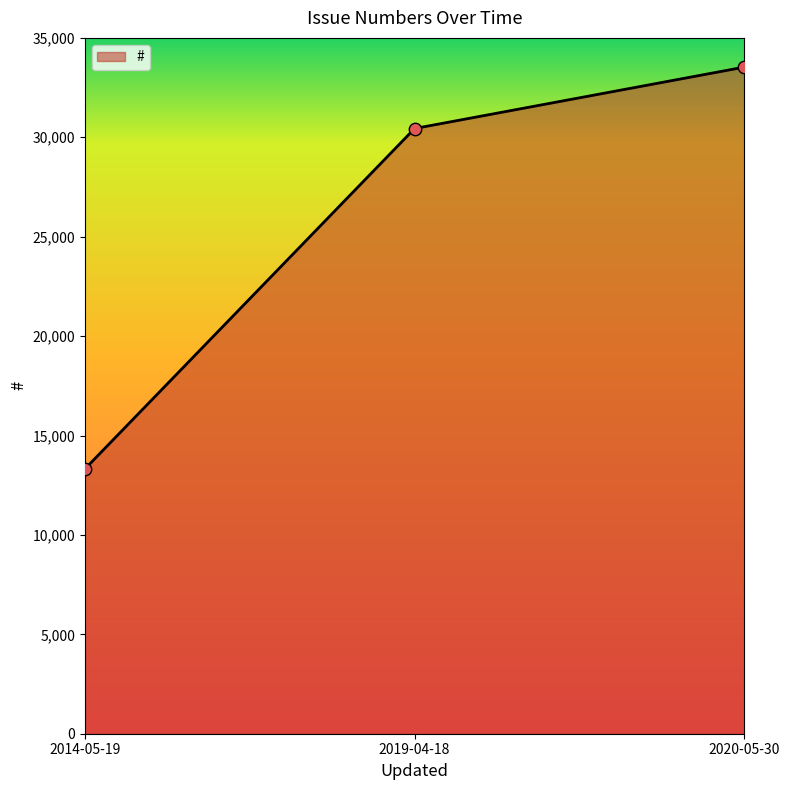

What is the ratio of the value at 2020-05-30 to the value at 2019-04-18?

1.1